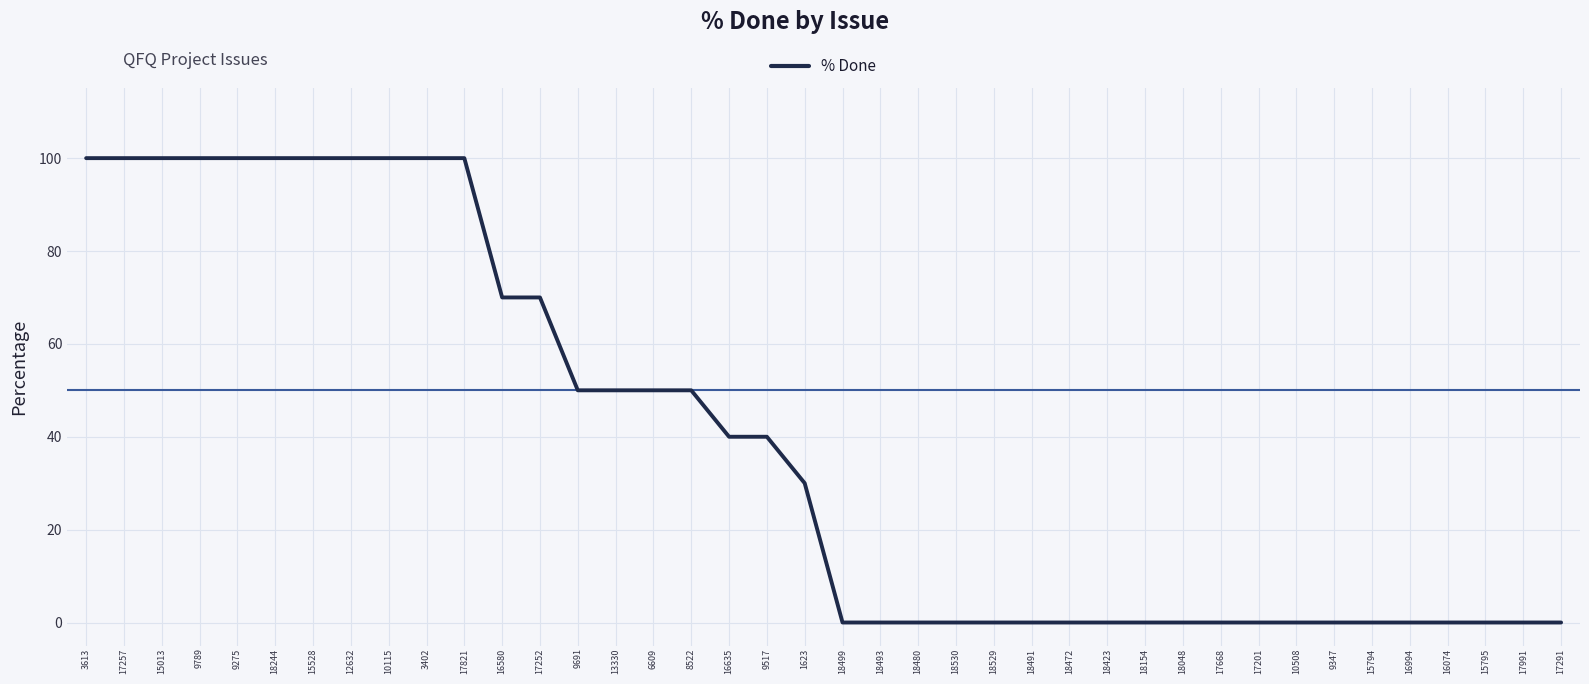

Is it true that the value at 9789 is 62?

False